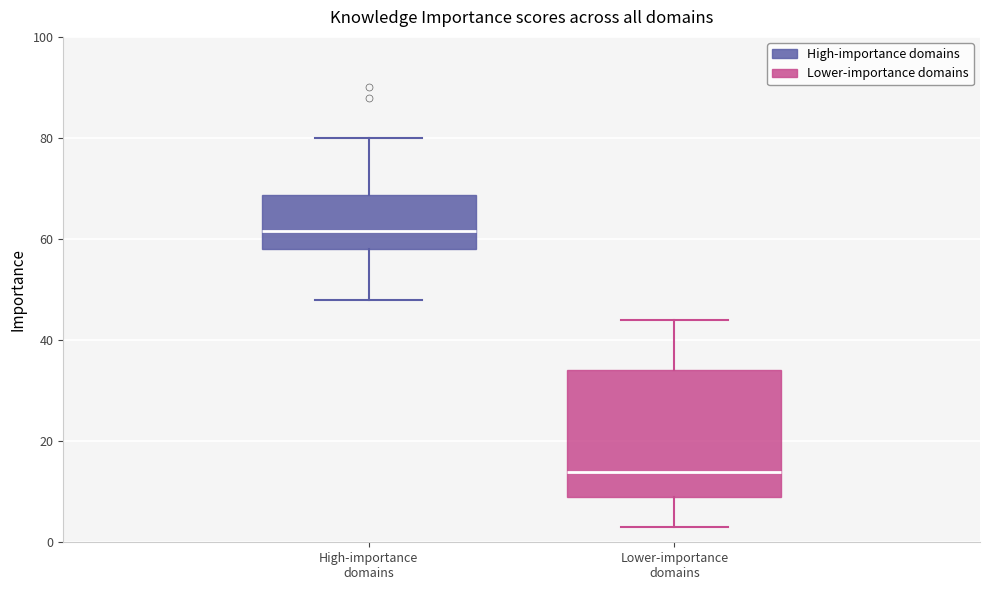

Which box's median line is the highest?

High-importance domains